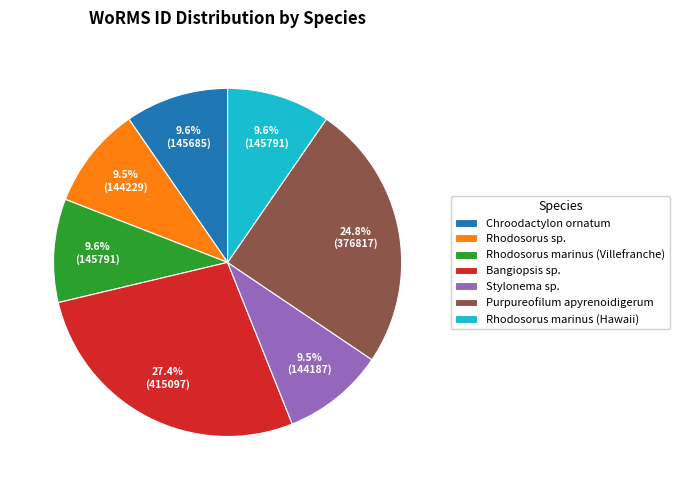

Which has a higher value, Purpureofilum apyrenoidigerum or Rhodosorus sp.?

Purpureofilum apyrenoidigerum